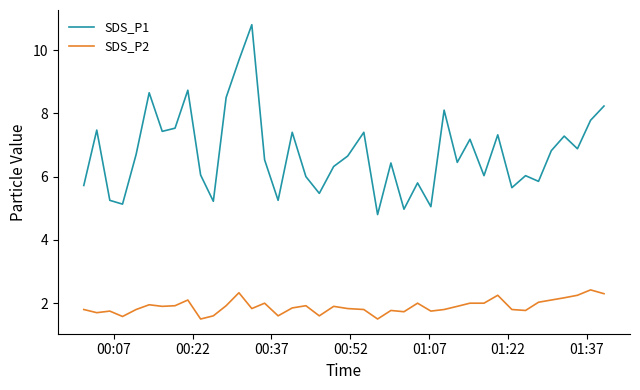

True or false: SDS_P2 and SDS_P1 intersect in this chart.

False